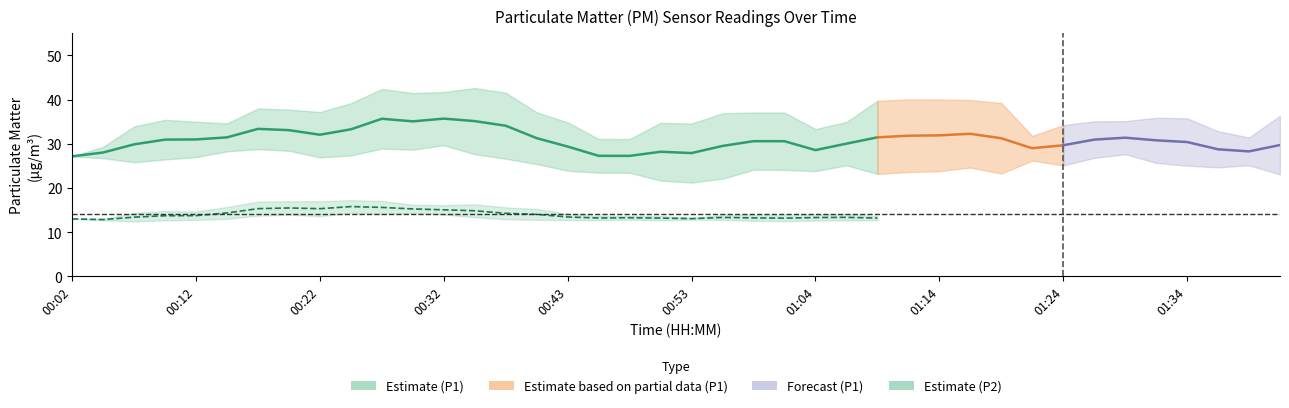

Rank the series at 01:01 from highest to lowest value.

P1, P2